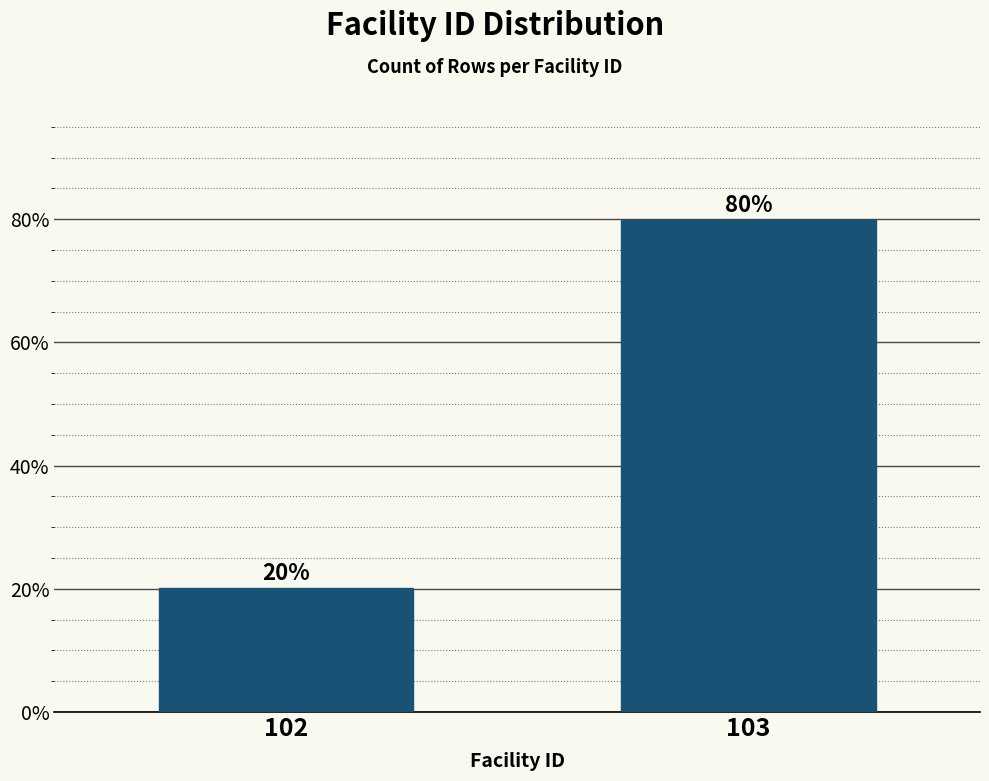

The chart shows a value of 122.2 at 103. True or false?

False